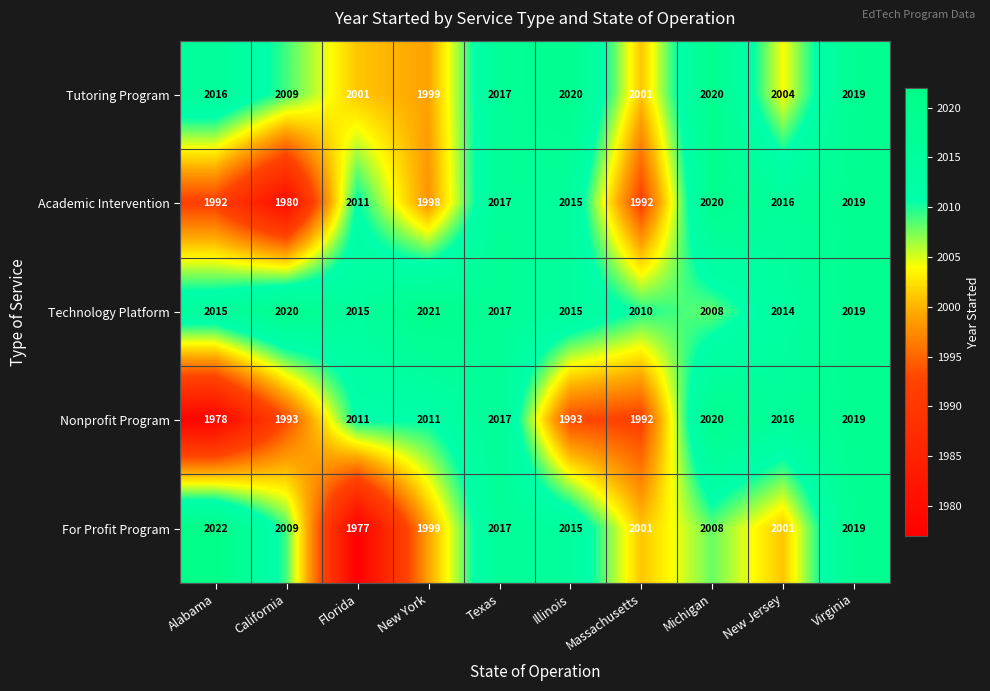

What is the average value of the Technology Platform series?

2015